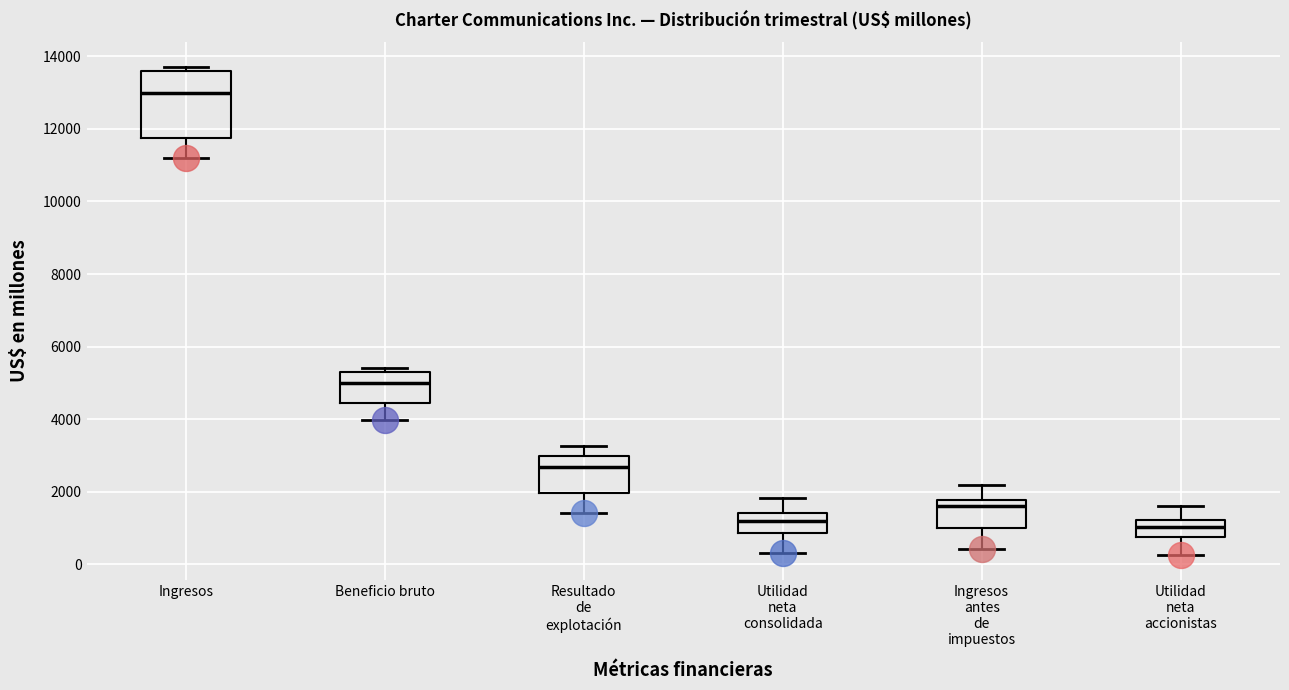

Which box is the tallest, from its lower edge to its upper edge?

Ingresos